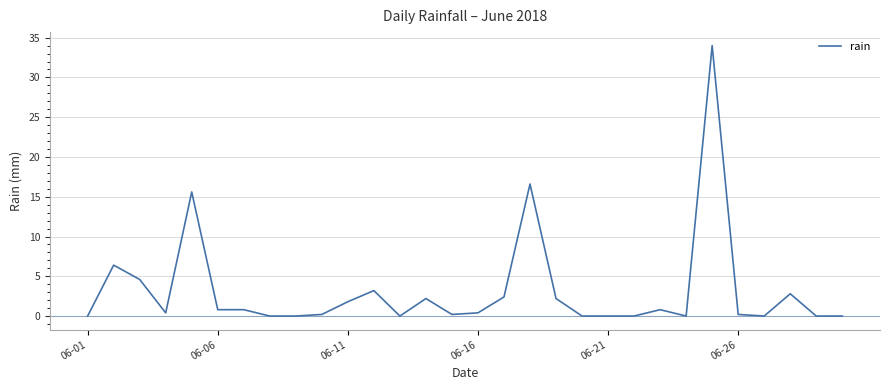

What is the maximum value shown in the chart?

34.0